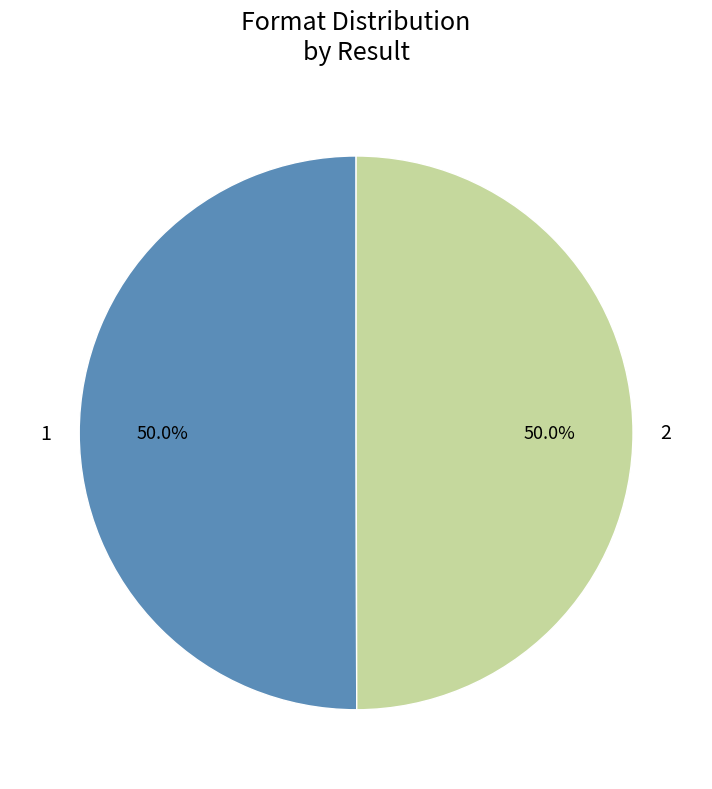

Is it true that 1 is 50% of the pie?

True